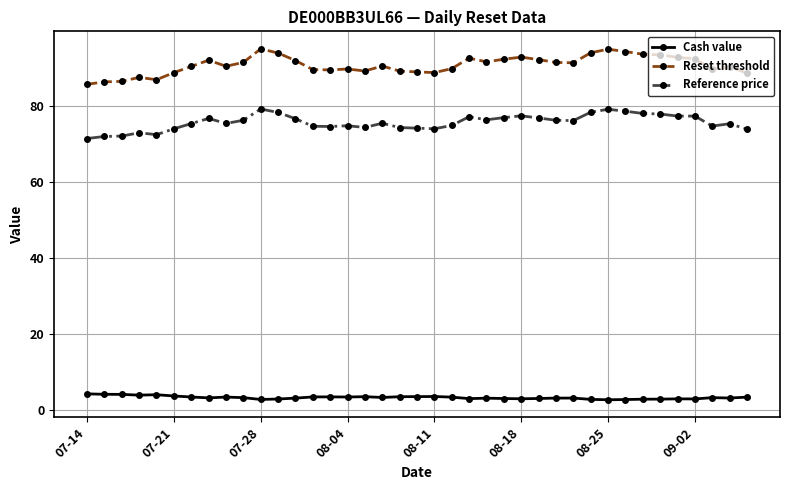

True or false: Reference price and Cash value intersect in this chart.

False